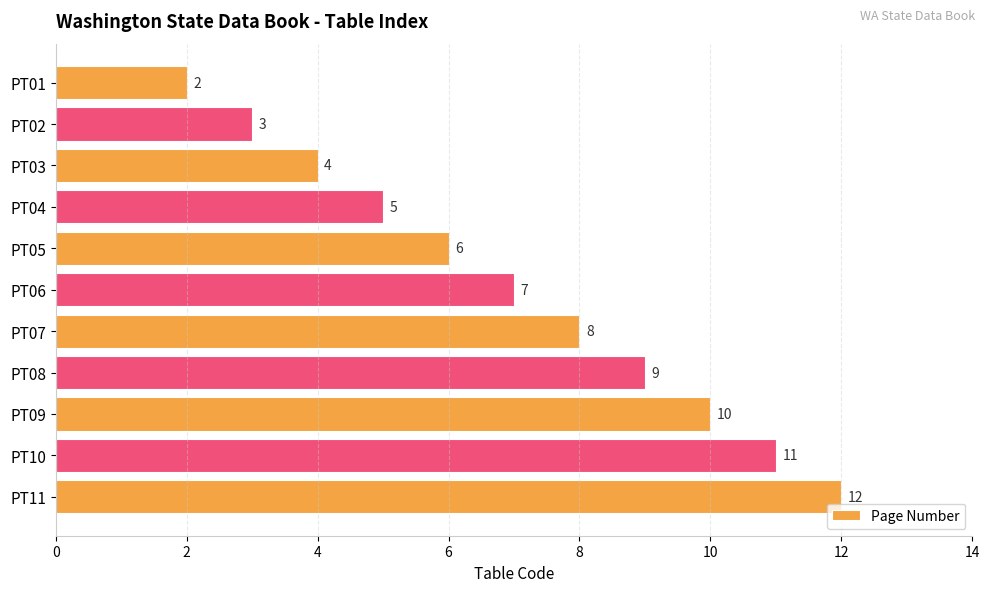

What is the change in value from PT07 to PT10?

+3